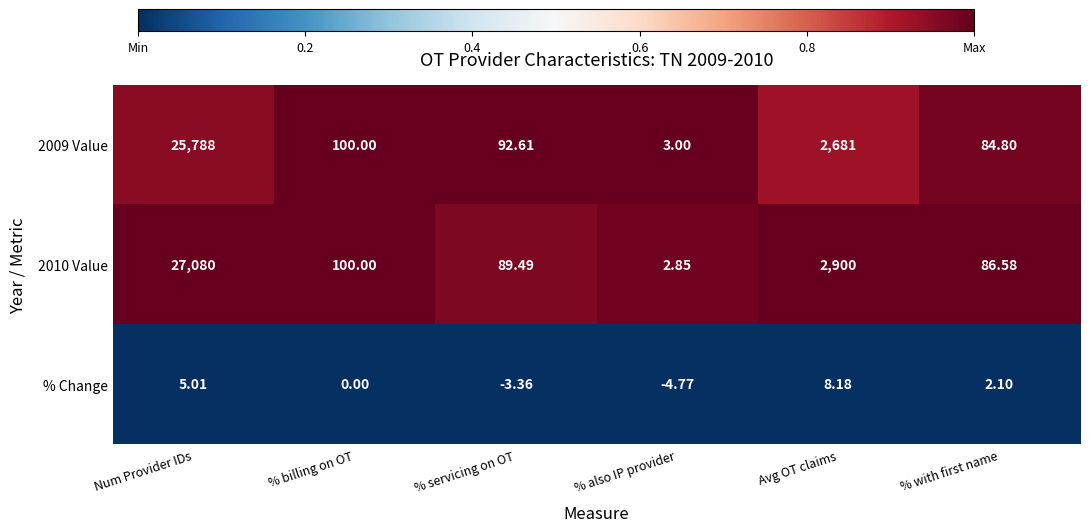

What is the total value across all series at % also IP provider?

1.1